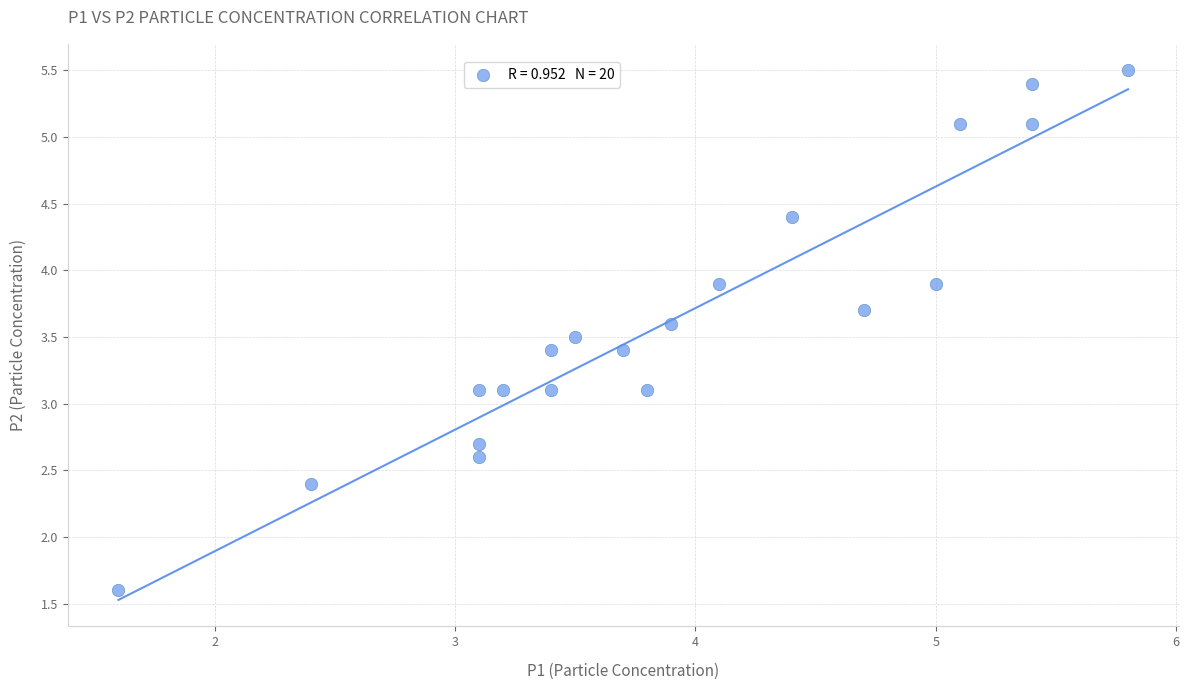

What is the range of Y values (max minus min)?

3.9